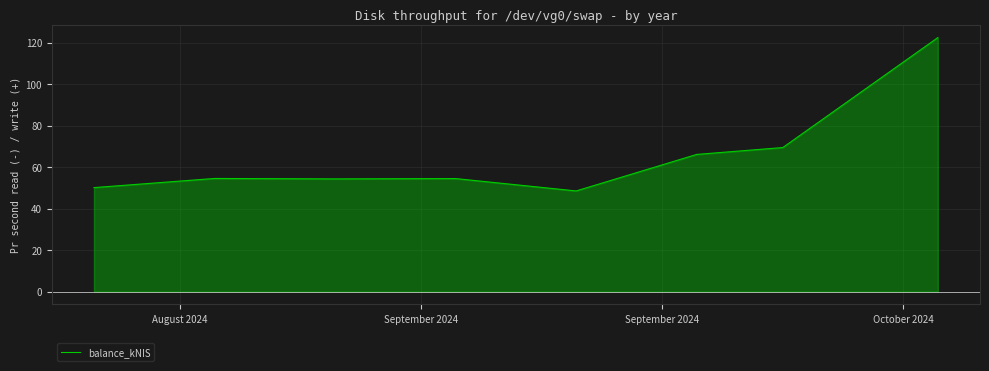

How many points are lower than both their immediate neighbors (excluding endpoints)?

2